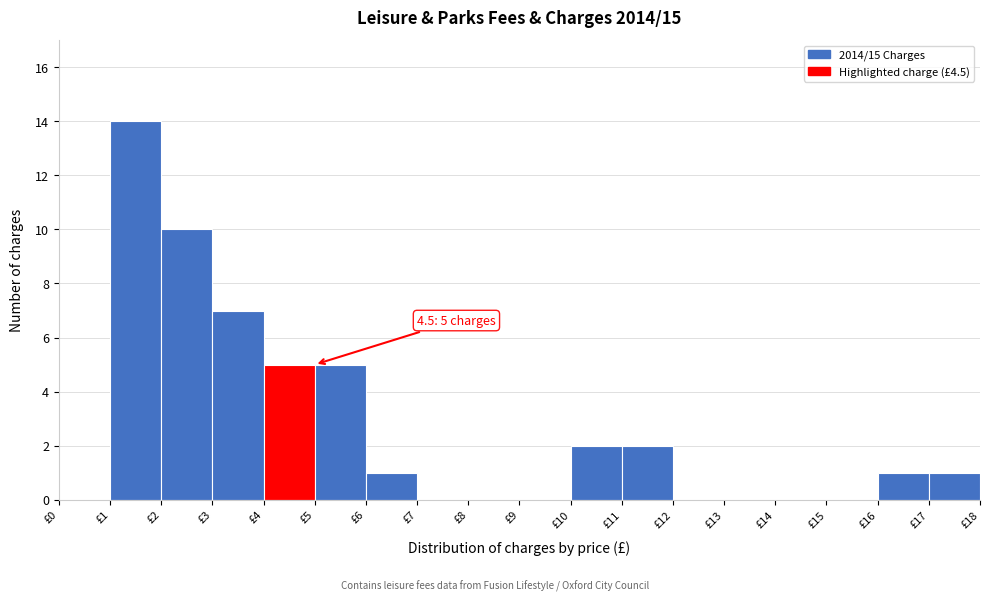

Over which range of the x-axis is the bar tallest?

1 to 2